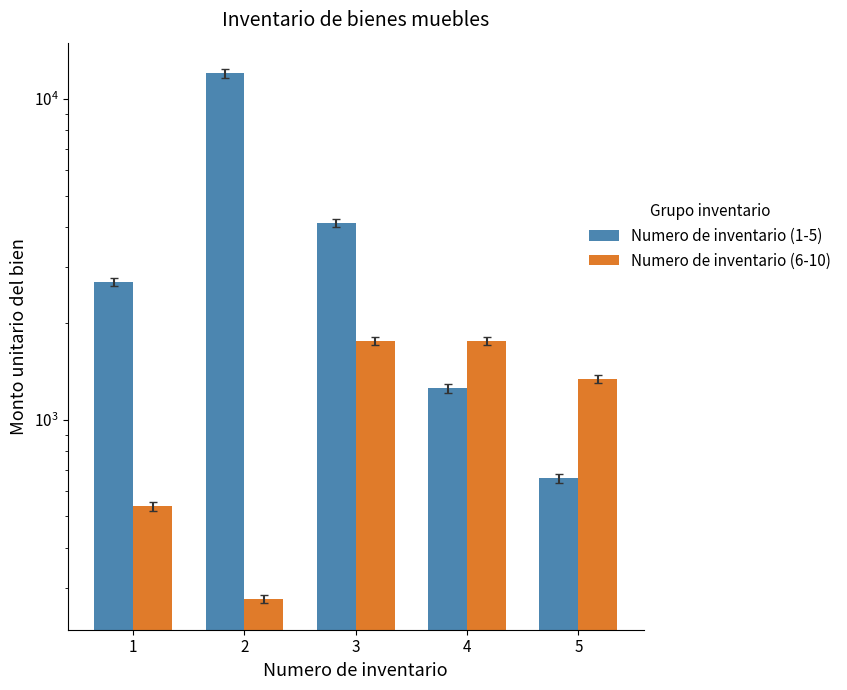

What are all the series names shown in the legend?

Numero de inventario (1-5), Numero de inventario (6-10)